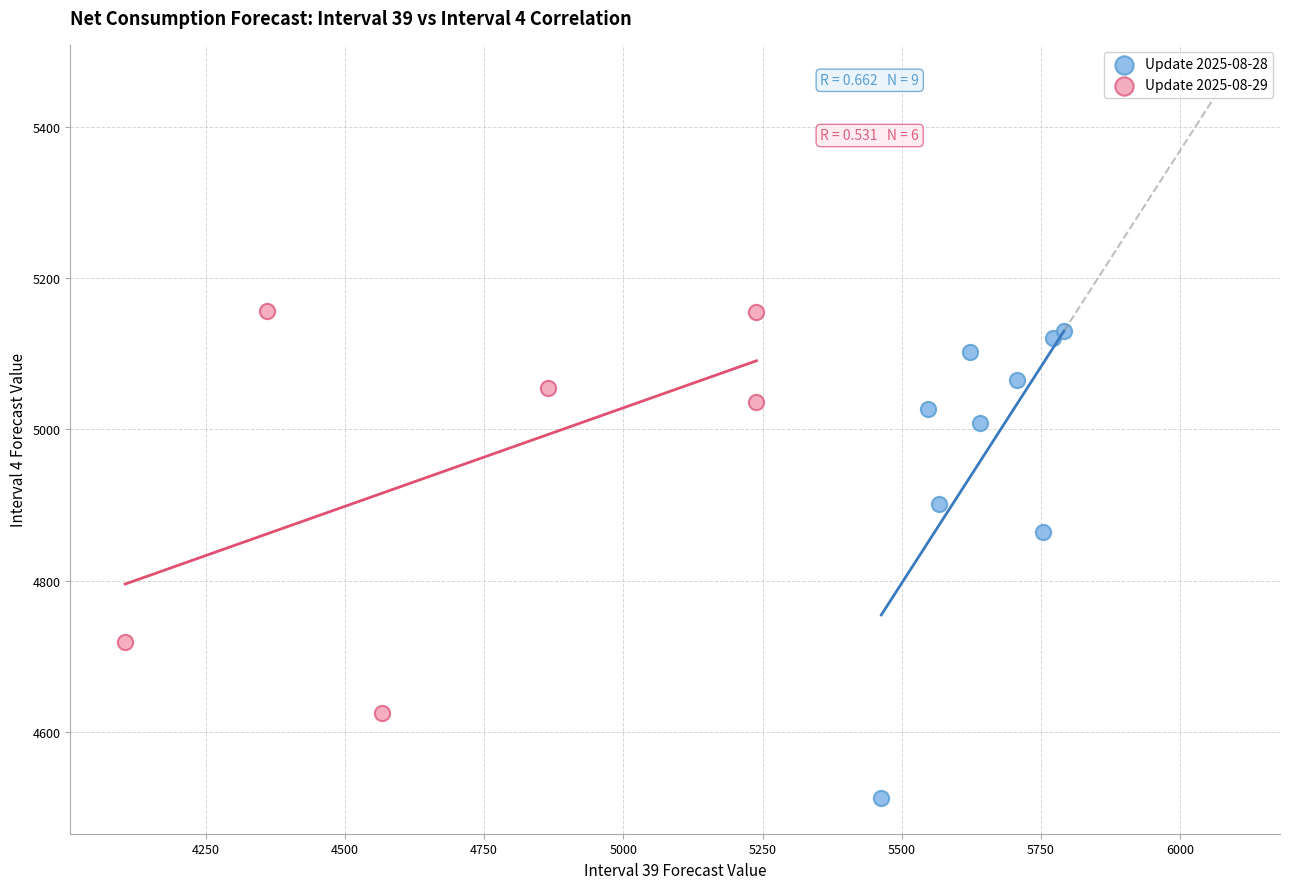

Which series has the largest Y range (max minus min)?

Update 2025-08-28